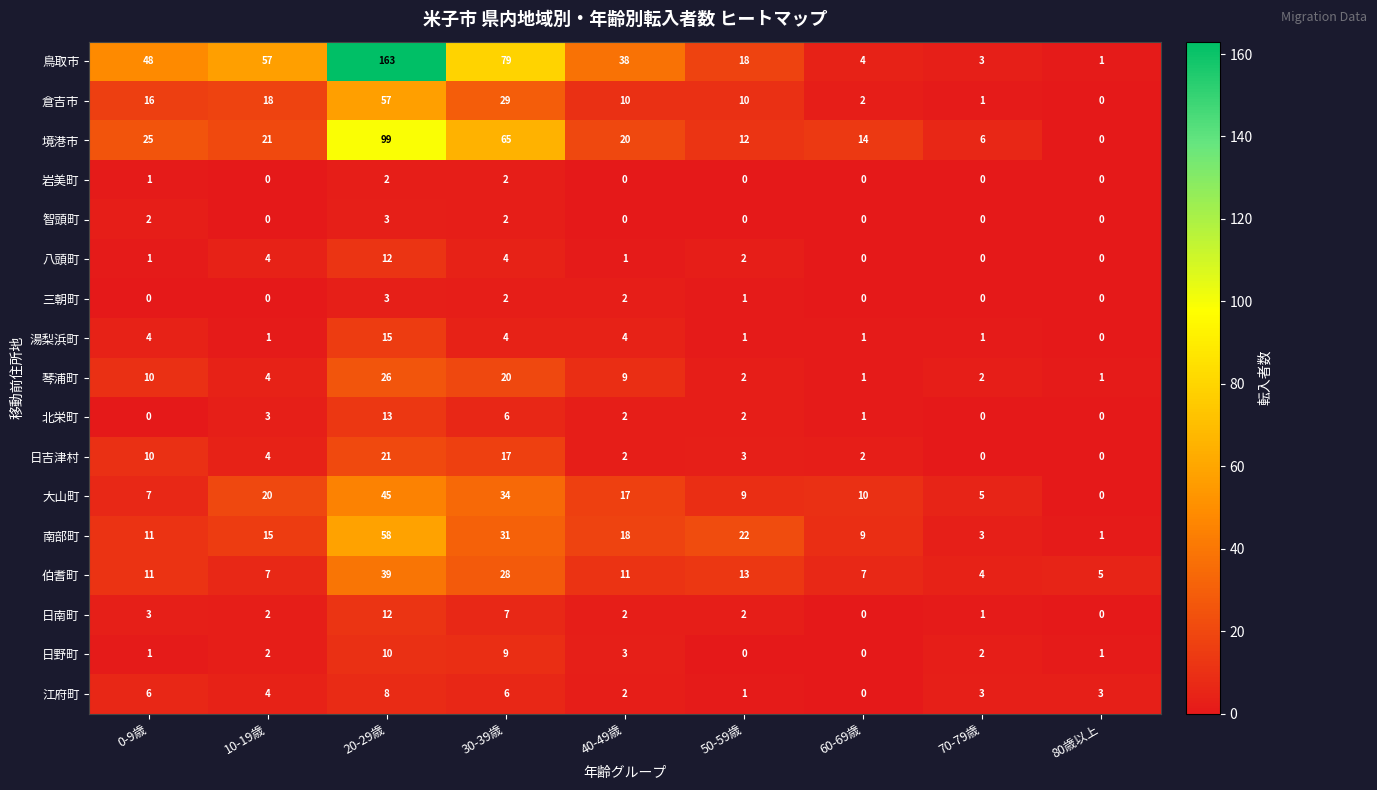

The 伯耆町 series shows 39 at 20-29歳. True or false?

True